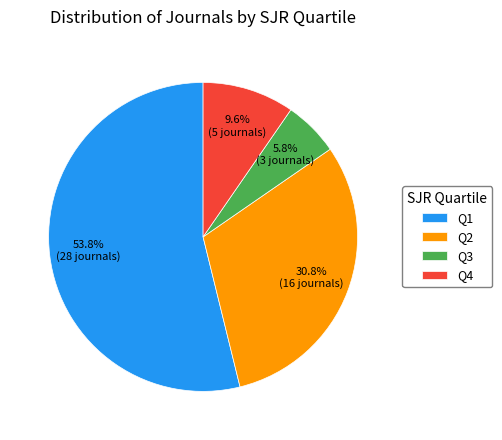

What is the ratio of the value at Q2 to the value at Q3?

5.3